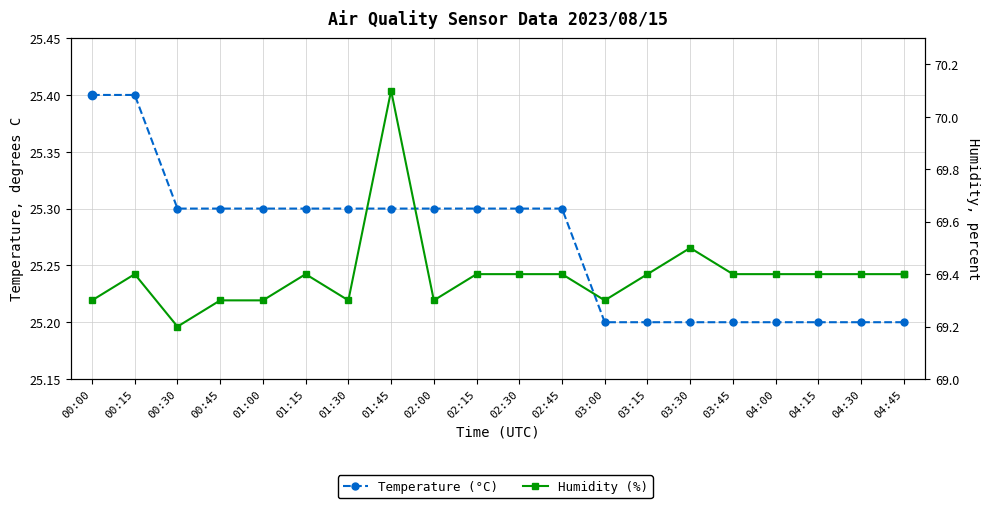

Rank the series by their maximum value, from highest to lowest.

Humidity (%), Temperature (°C)